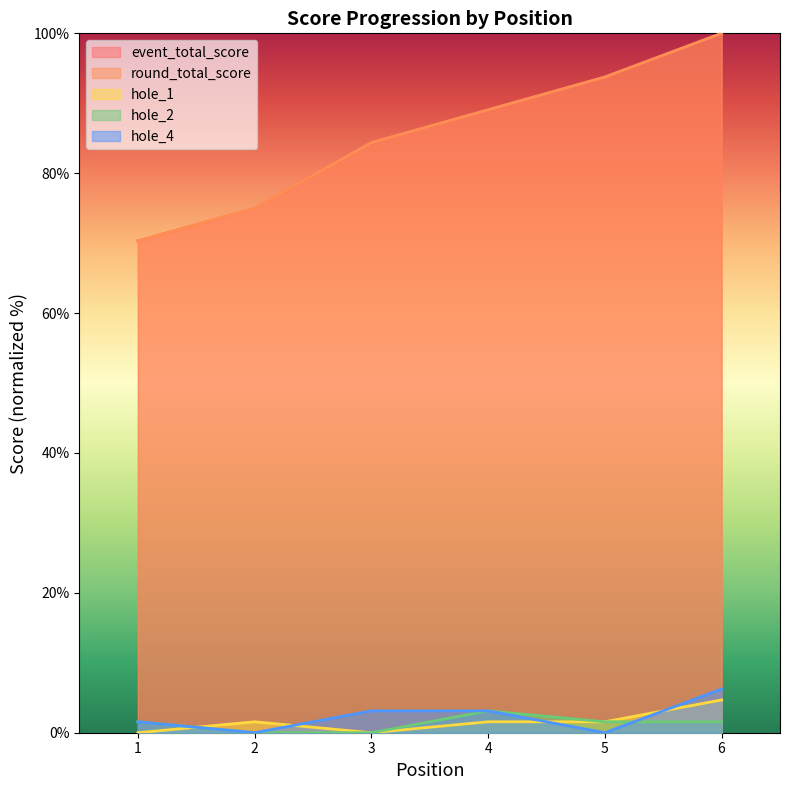

What is the difference between the highest and lowest values at 1?

70.3